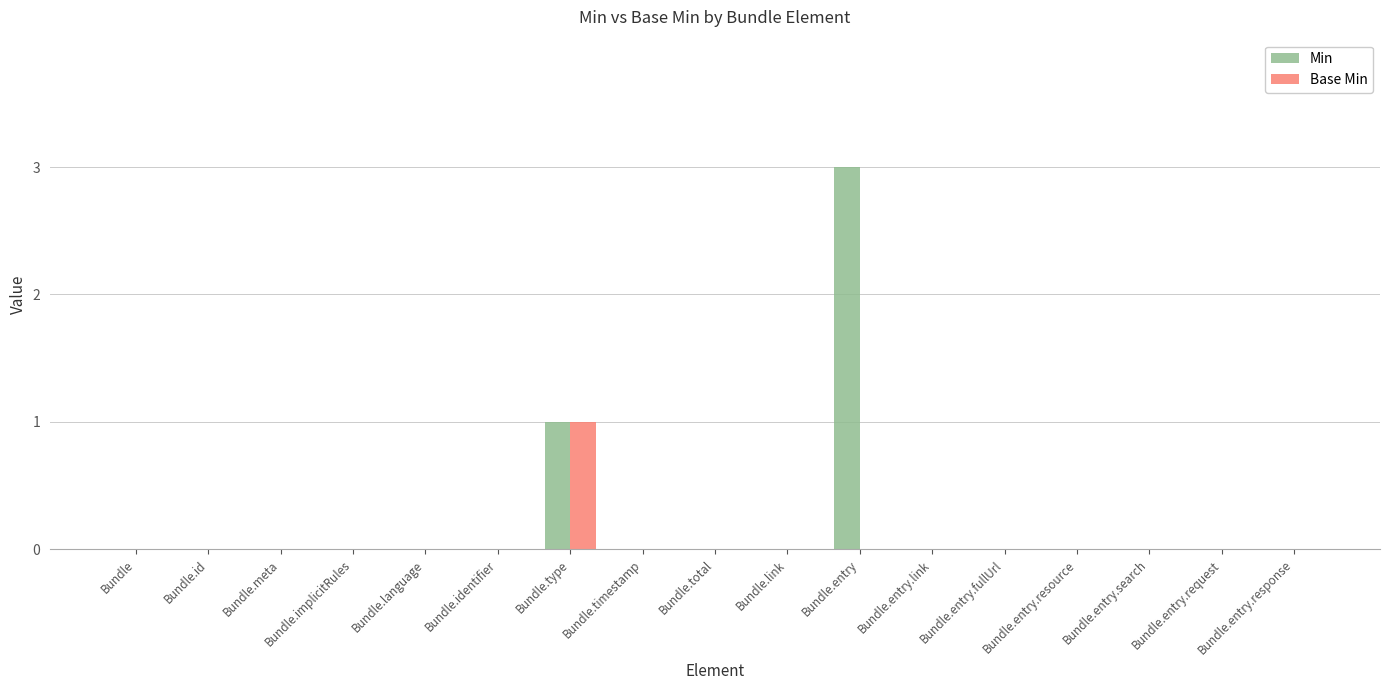

Are the bars horizontal?

No